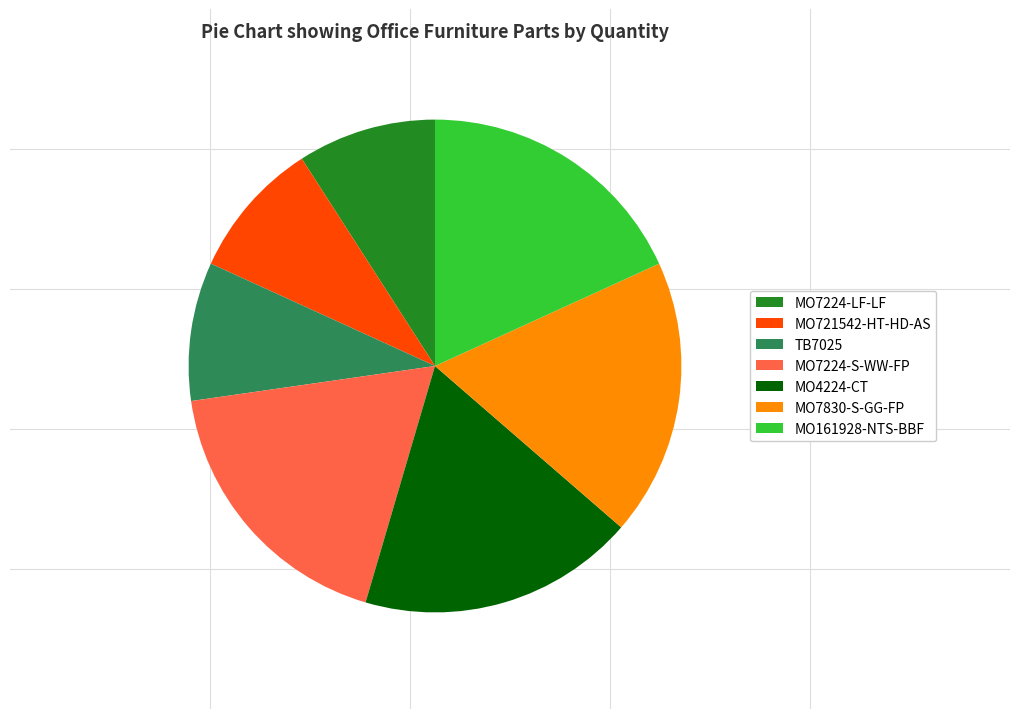

Does any single category account for the majority?

No